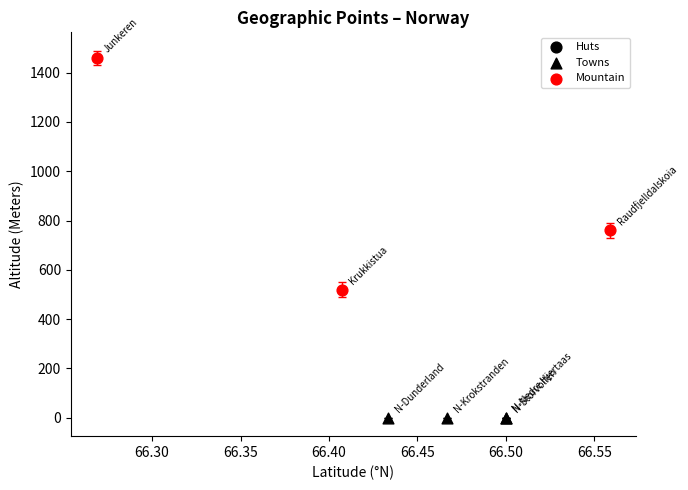

Which series contains the lowest Y value?

Towns